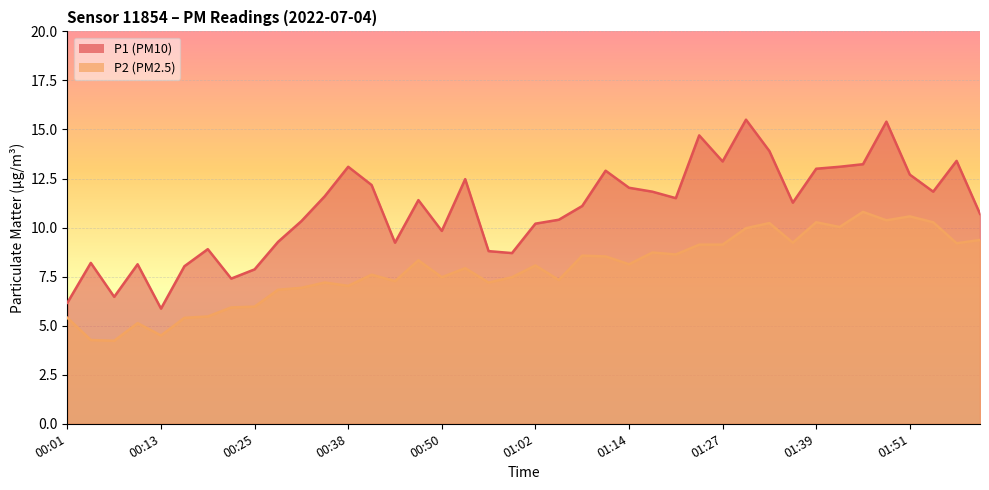

Which series changed the most between 00:34 and 01:24?

P1